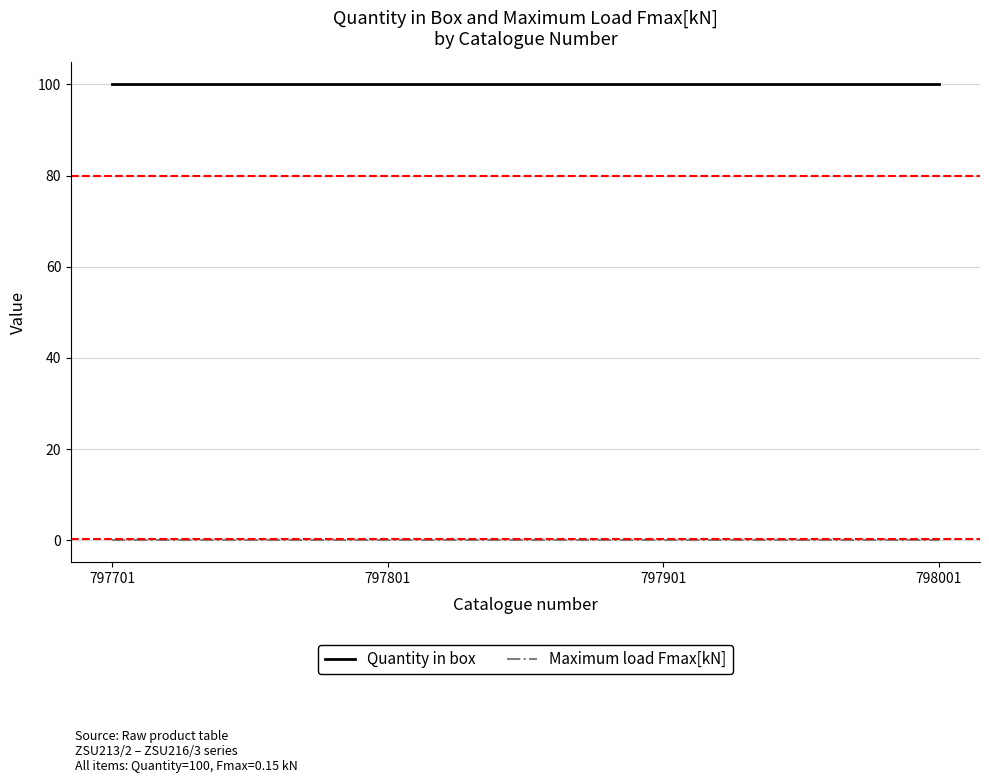

True or false: Quantity in box and Maximum load Fmax[kN] intersect in this chart.

False